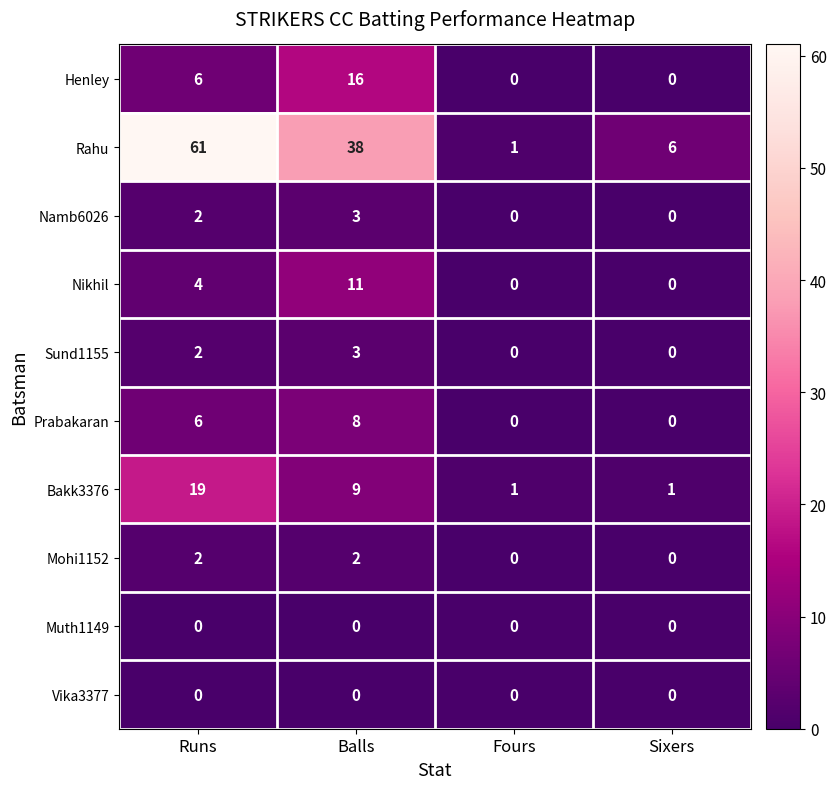

What is the sum of the Henley values at Runs and Balls?

22